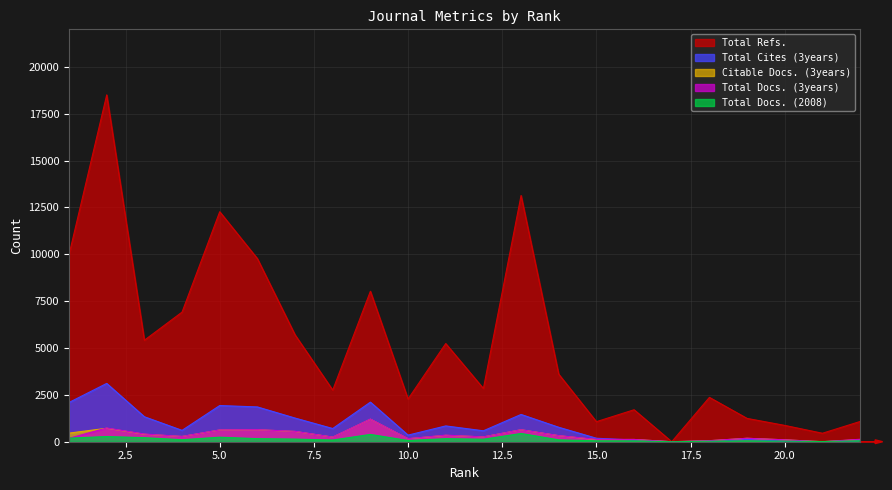

True or false: Citable Docs. (3years) and Total Docs. (2008) intersect in this chart.

True